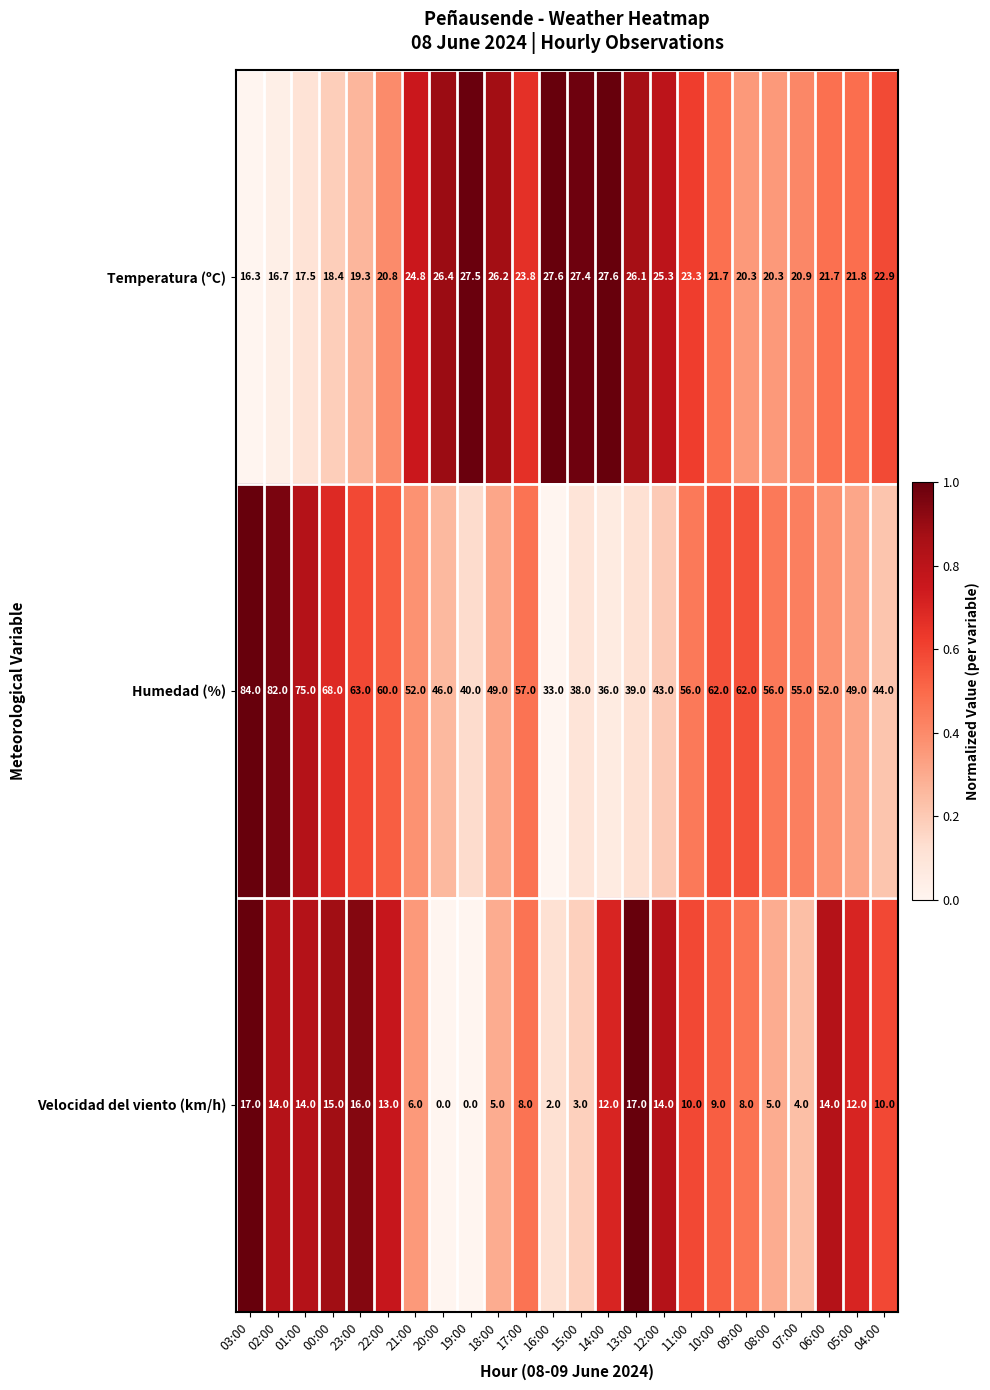

At 23:00, list the series in order from smallest to largest.

Velocidad del viento (km/h), Temperatura (ºC), Humedad (%)